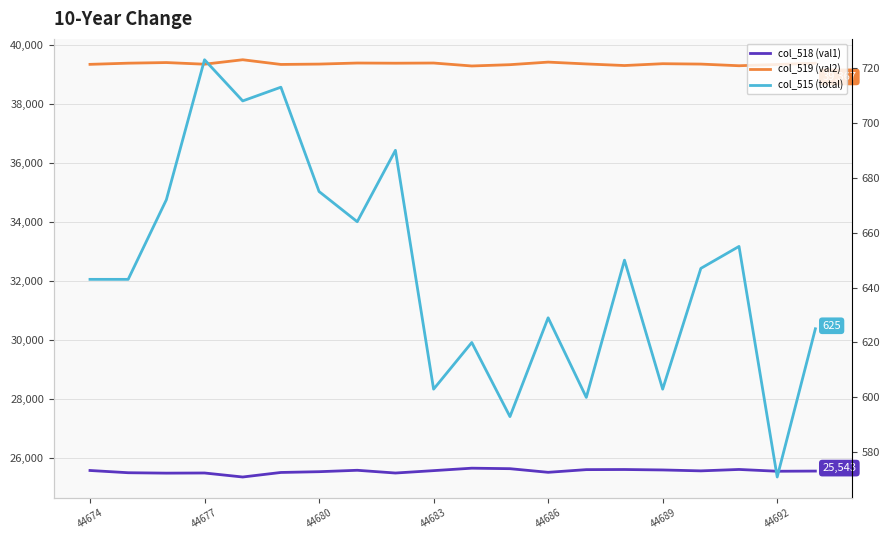

True or false: col_515 (total) and col_519 (val2) cross at least once.

False